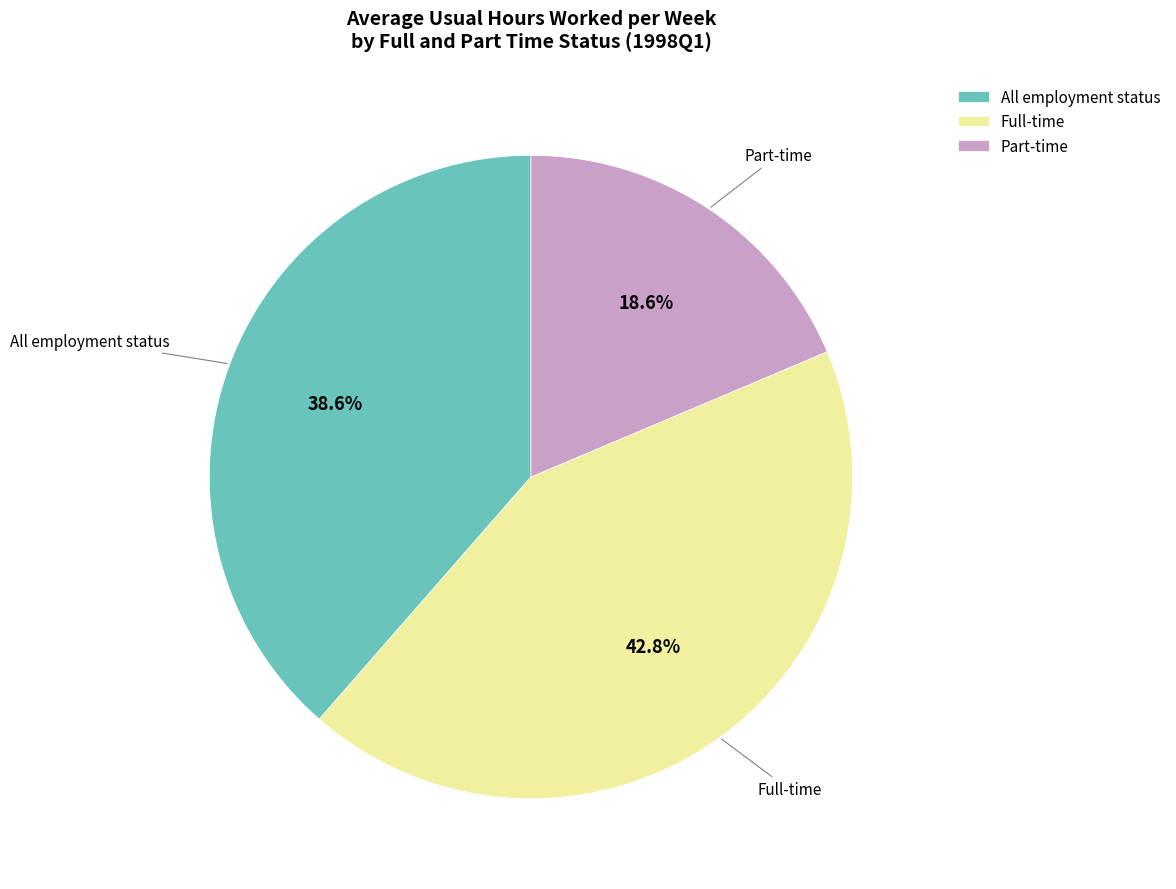

What is the largest slice in the pie chart?

Full-time